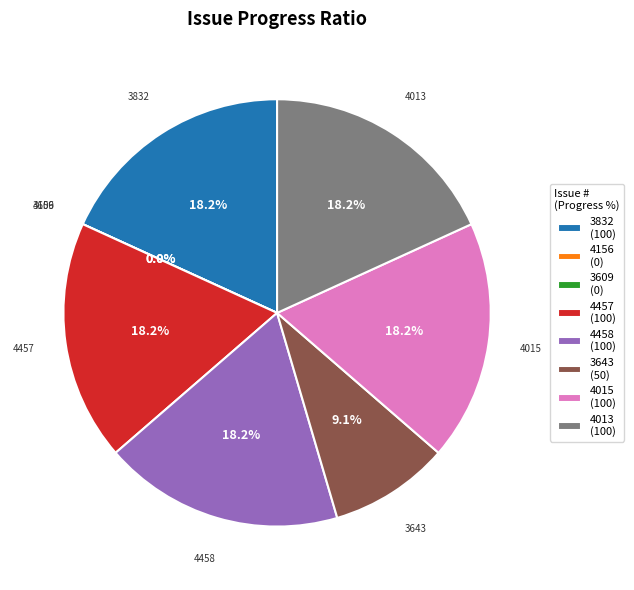

What percentage is NOT represented by 4013?

81.8%